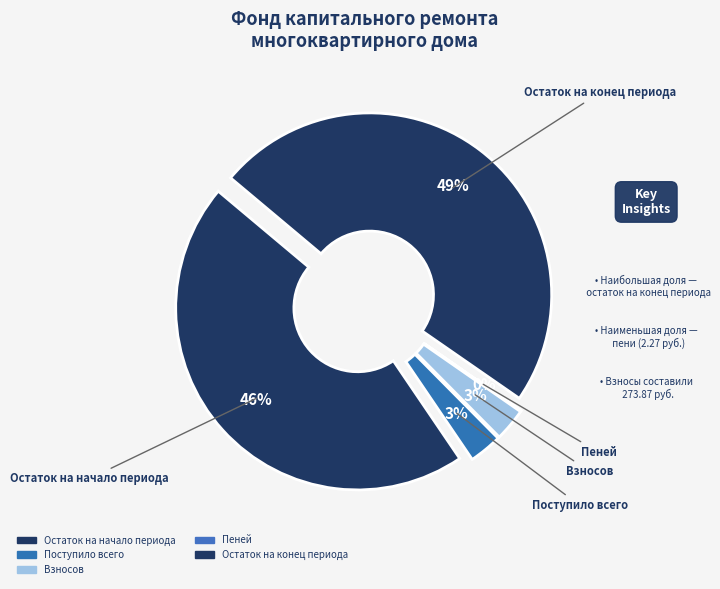

How many slices are in this pie chart?

5